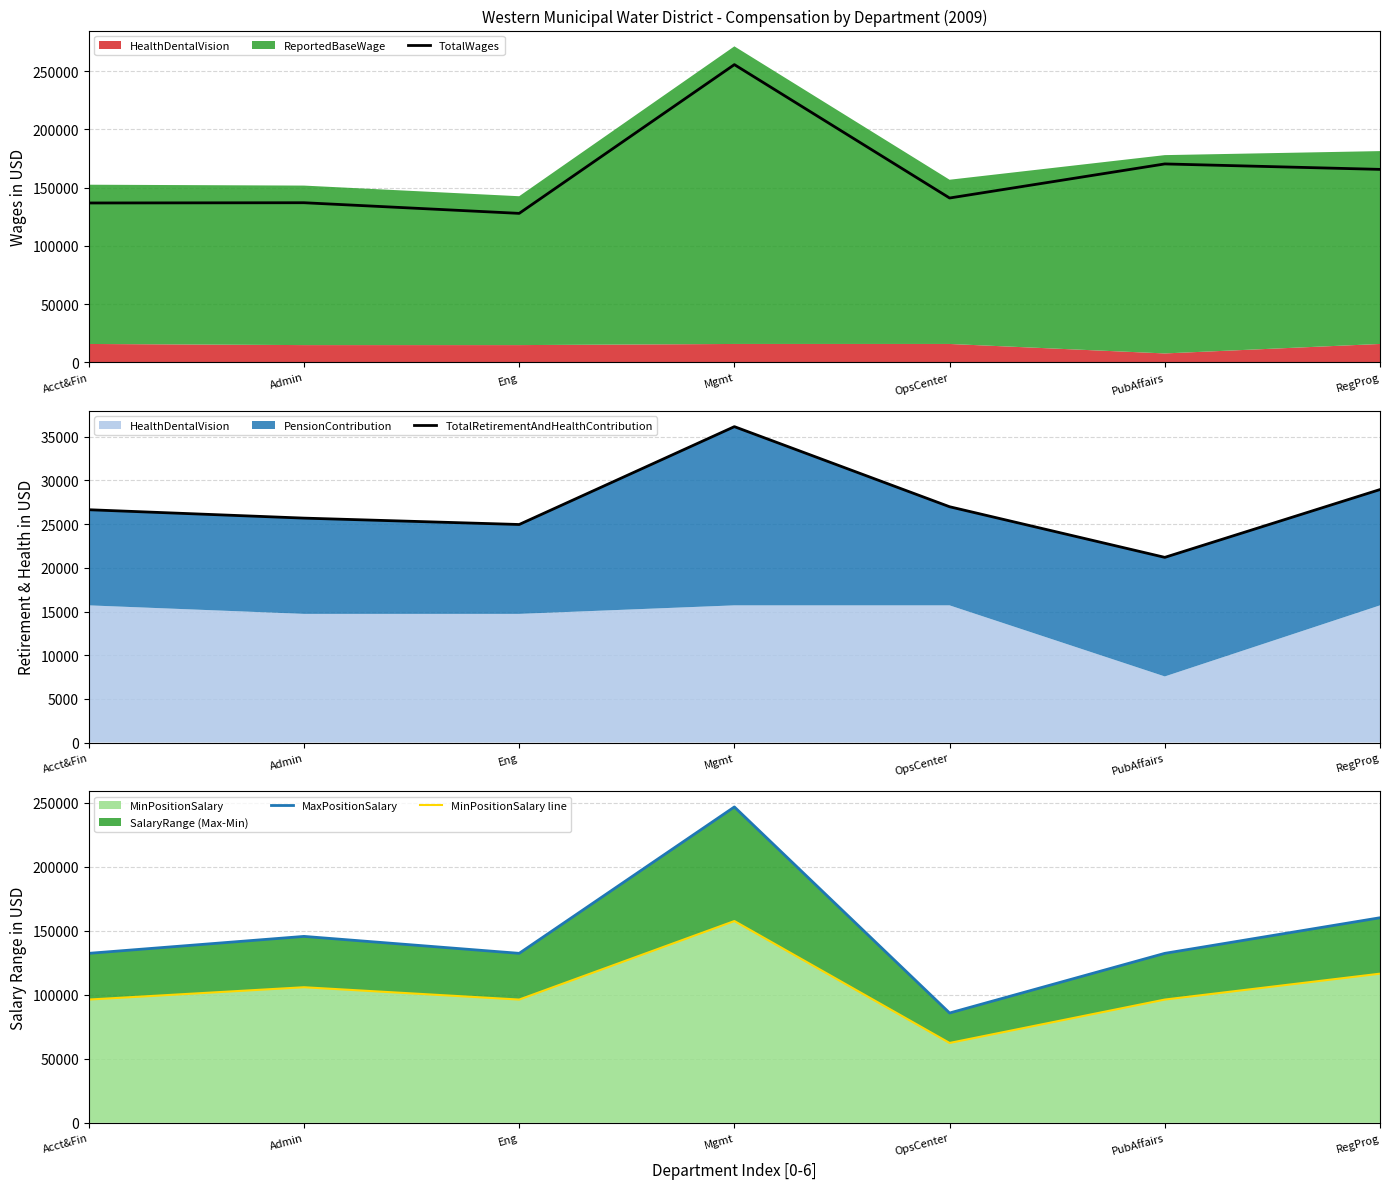

Between Acct&Fin and Admin, which series saw the biggest shift?

MaxPositionSalary